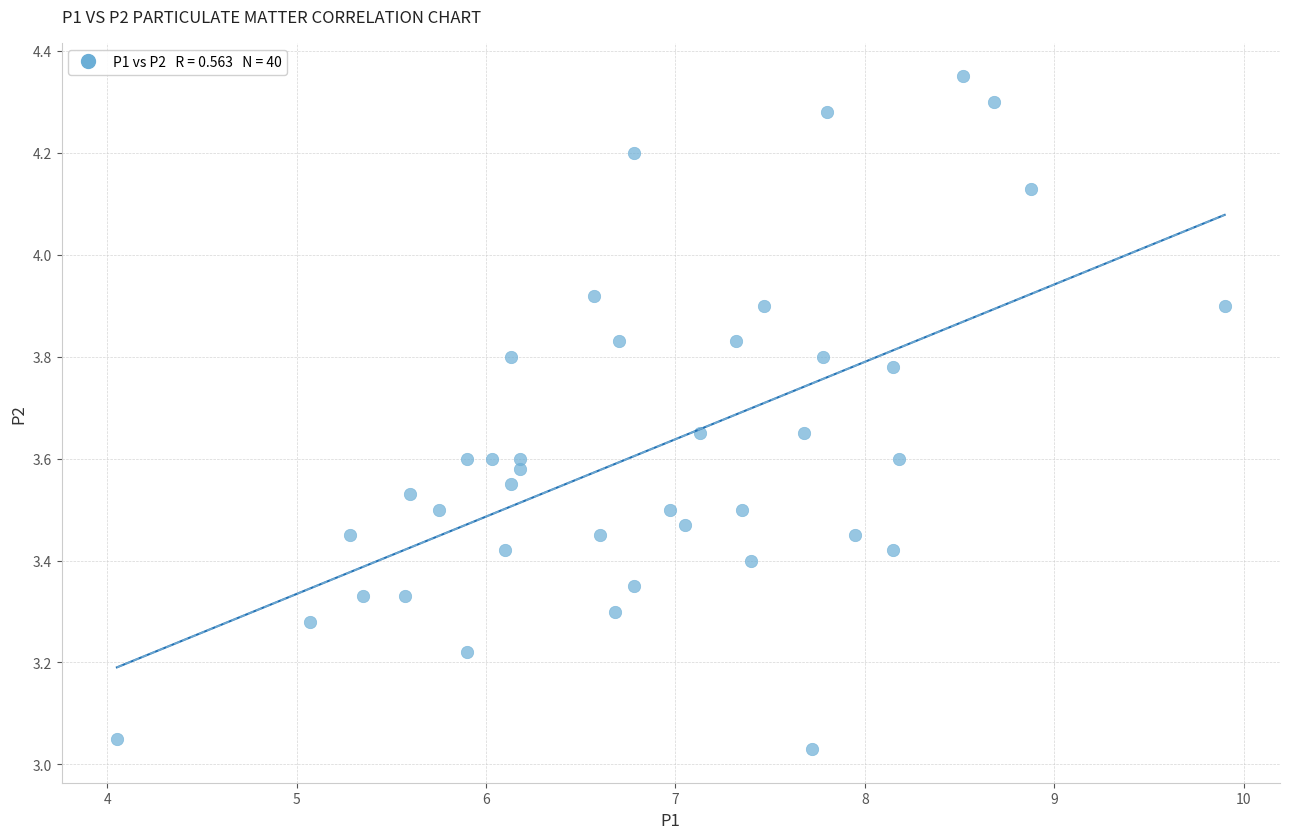

What is the range of Y values (max minus min)?

1.3